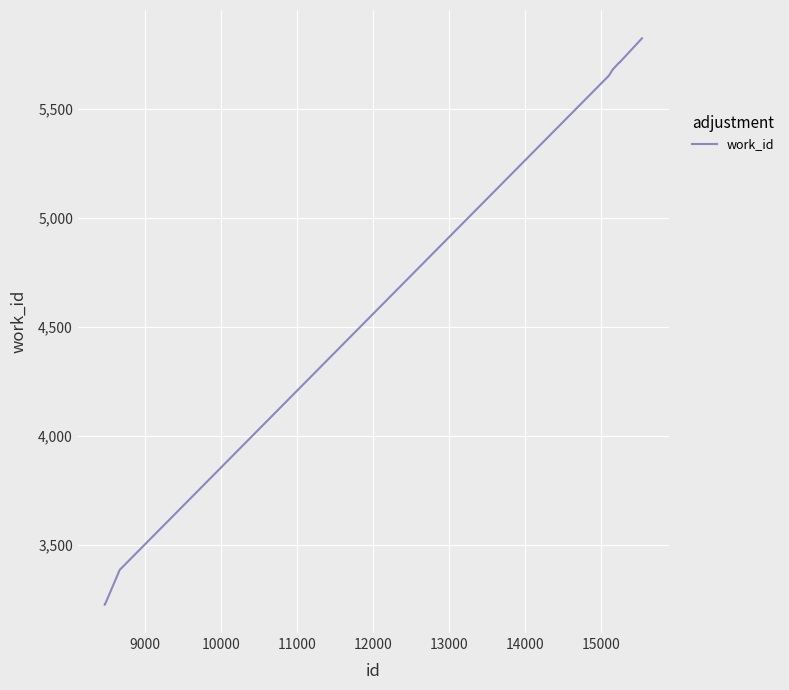

What is the sum of all values?

44111